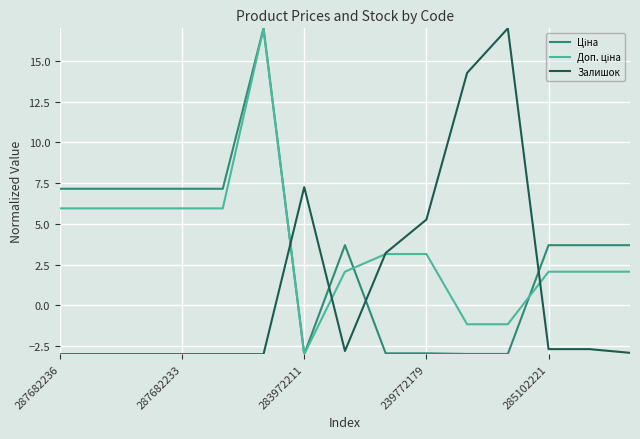

What is the greatest value displayed?

17.0